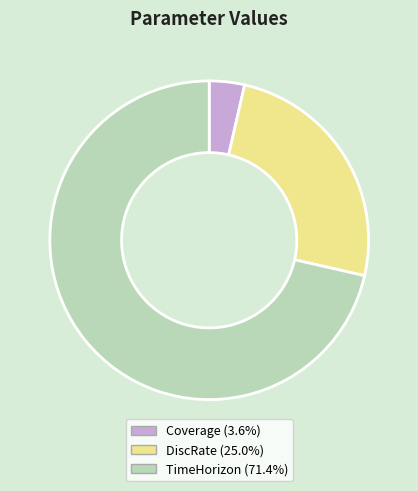

What is the majority slice?

TimeHorizon